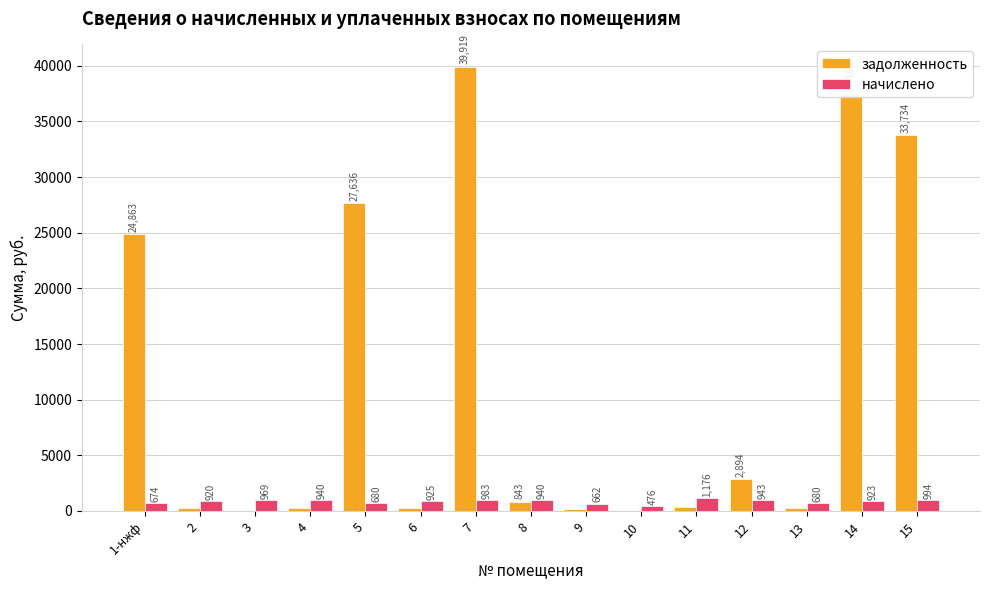

Where does the начислено series first go above 924?

3